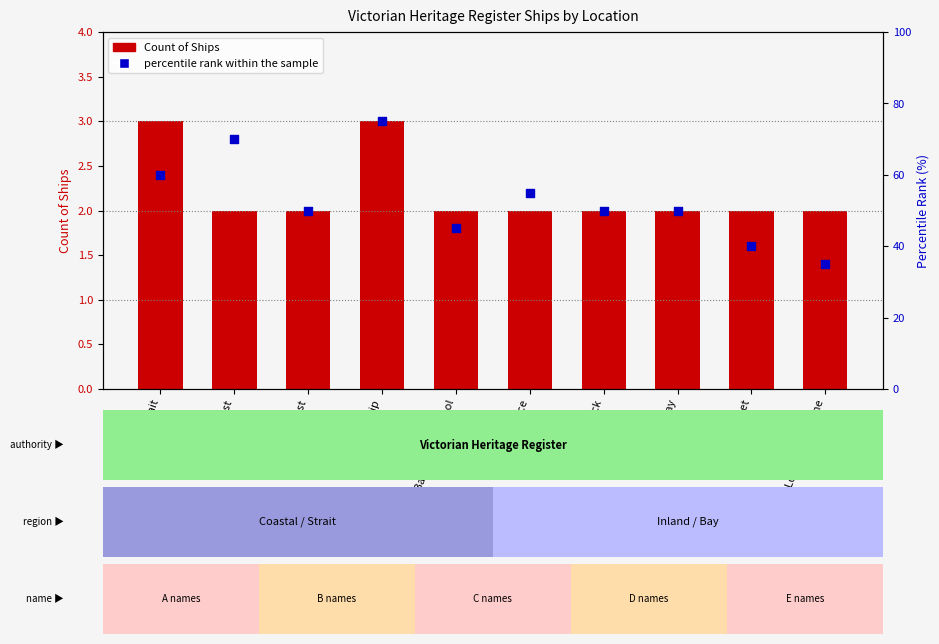

Is the value of Count of Ships at Bass Strait greater than the value of percentile rank within the sample at Lakes Entrance?

No